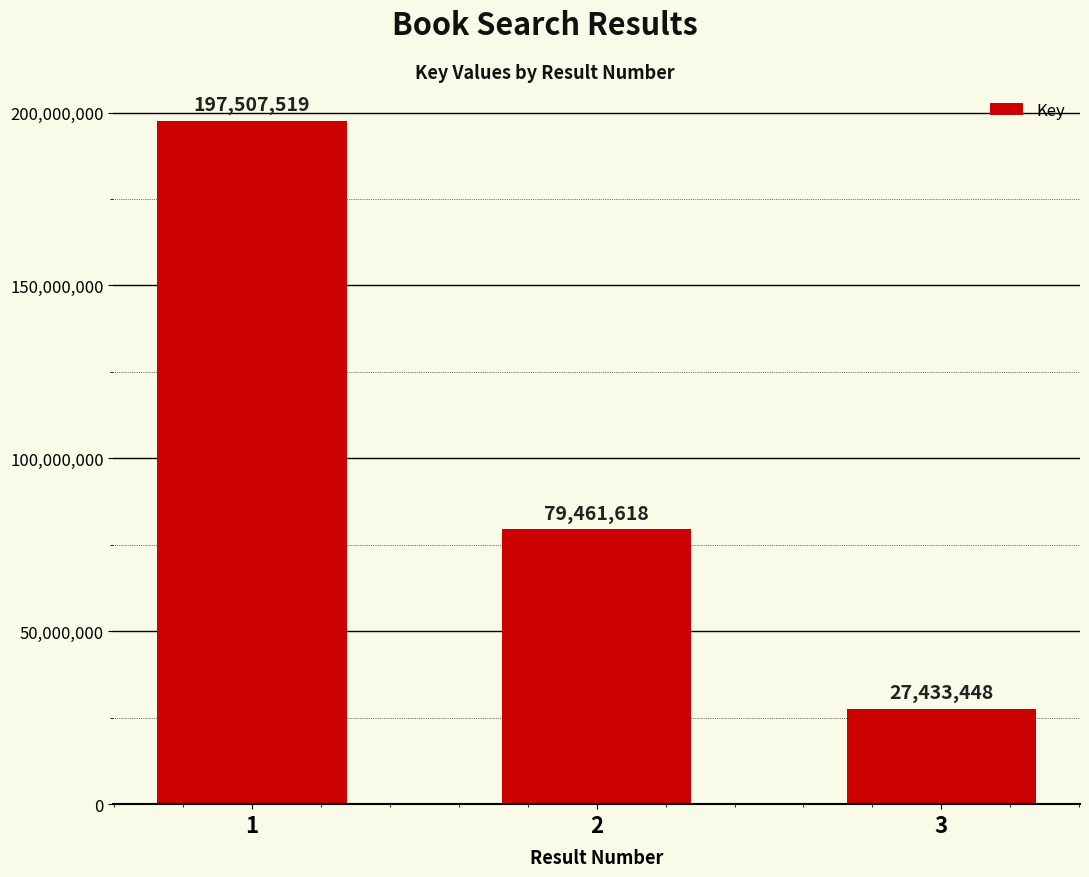

Which has a higher value, 2 or 1?

1